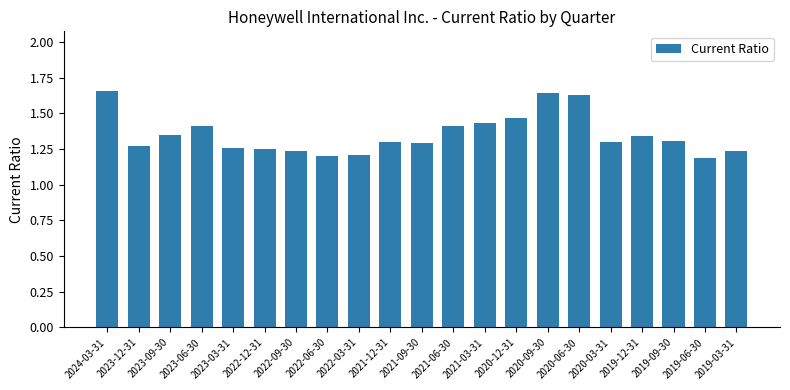

The value at 2021-03-31 is 1.4. True or false?

True